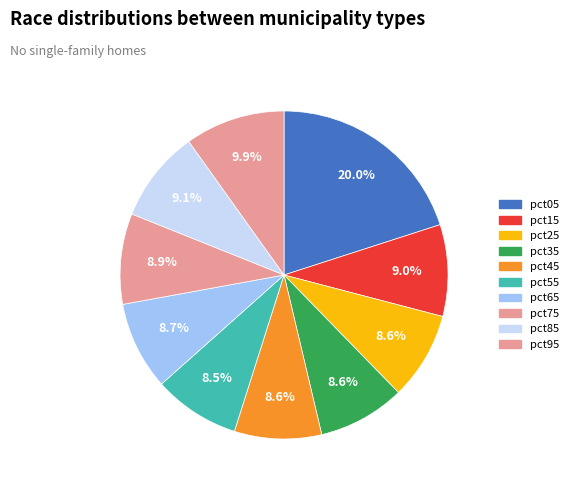

Which has a higher value, pct95 or pct45?

pct95